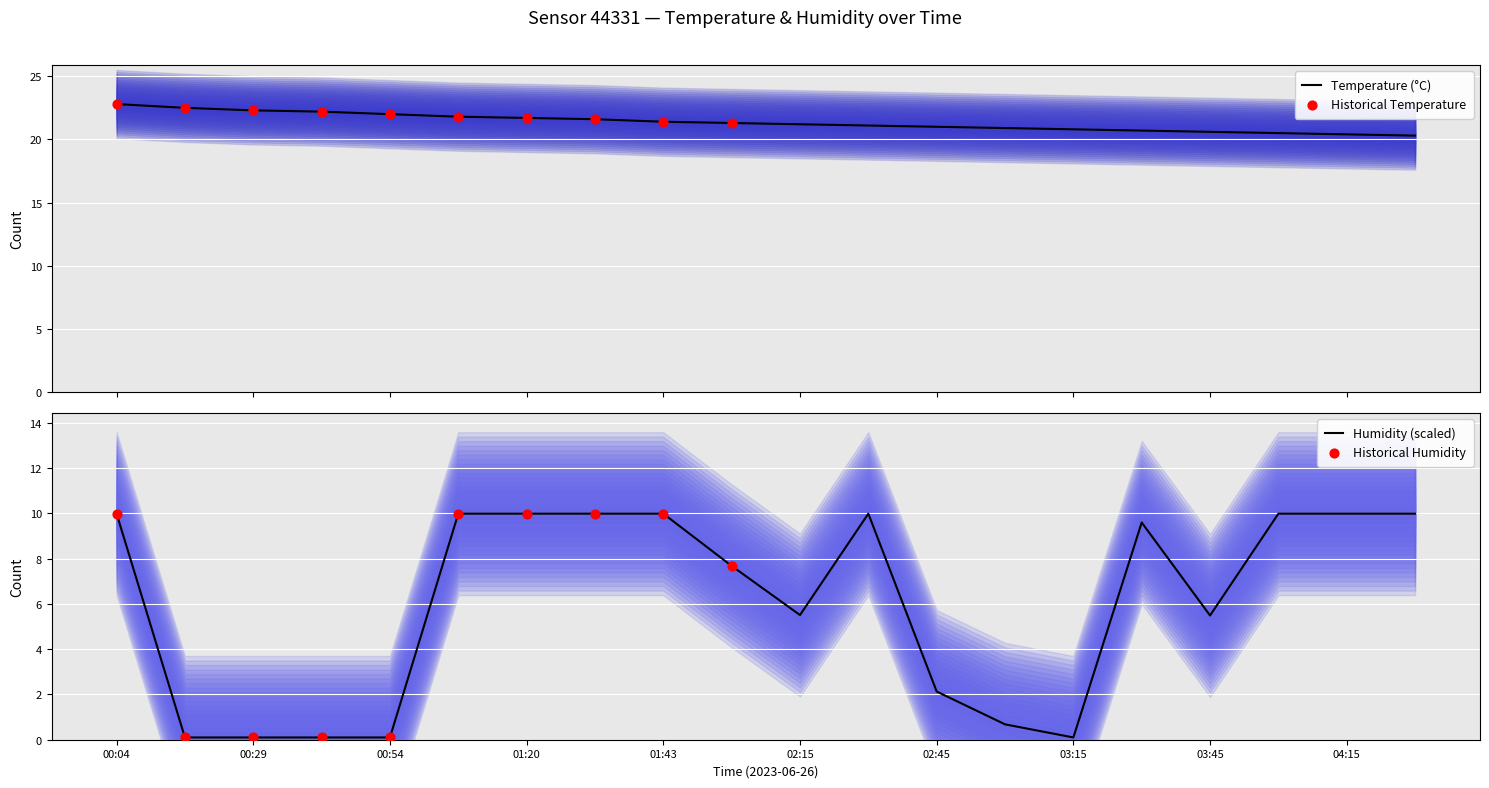

At which category is the sum across all series the highest?

00:04